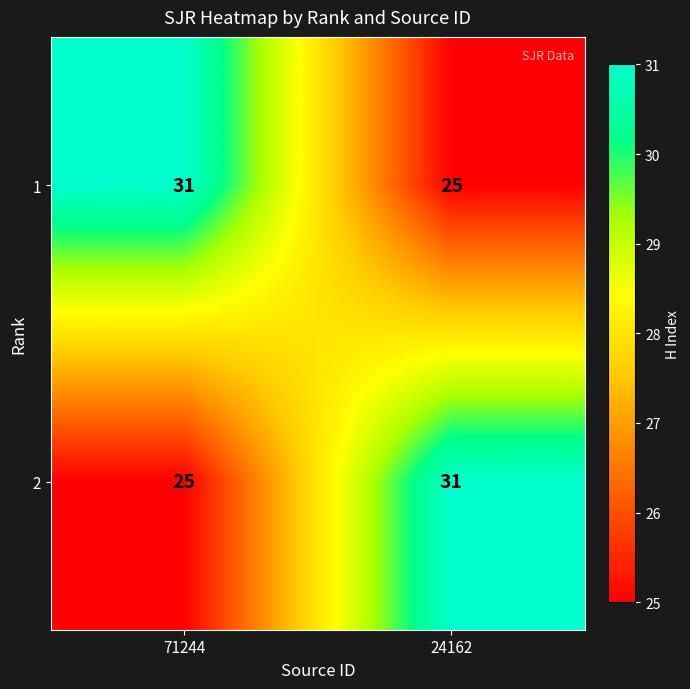

What is the lowest value of the 1 series?

25